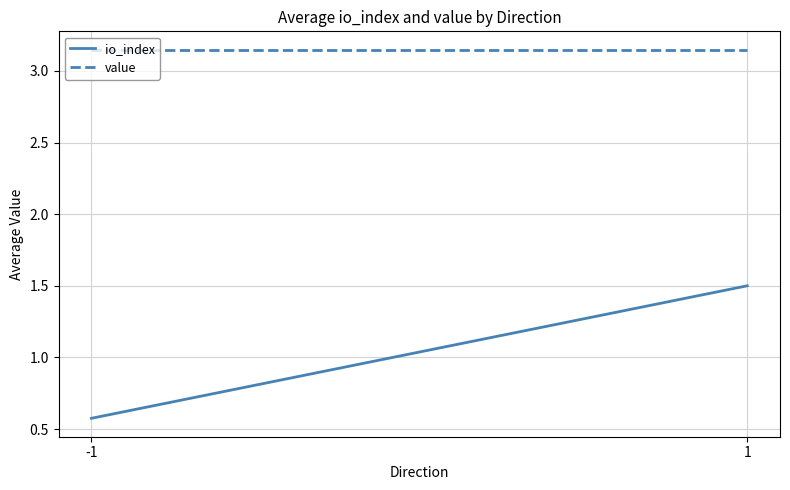

Reading right to left, list all the values displayed in this chart.

io_index: 1.5	0.6
value: 3.1	3.1